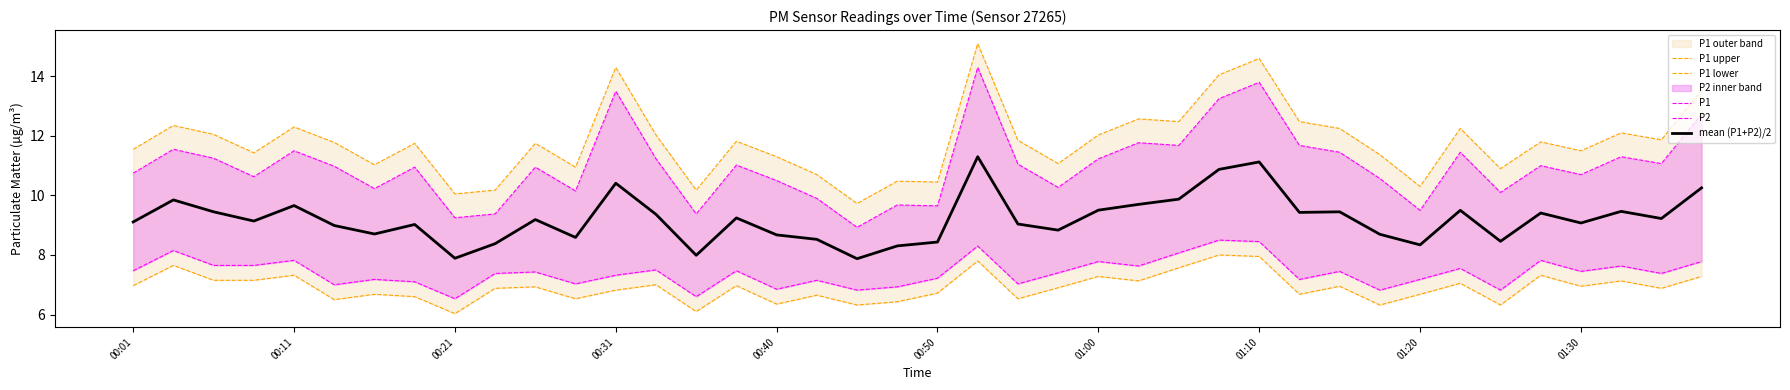

In mean (P1+P2)/2, how many points are higher than both neighbors (excluding endpoints)?

12